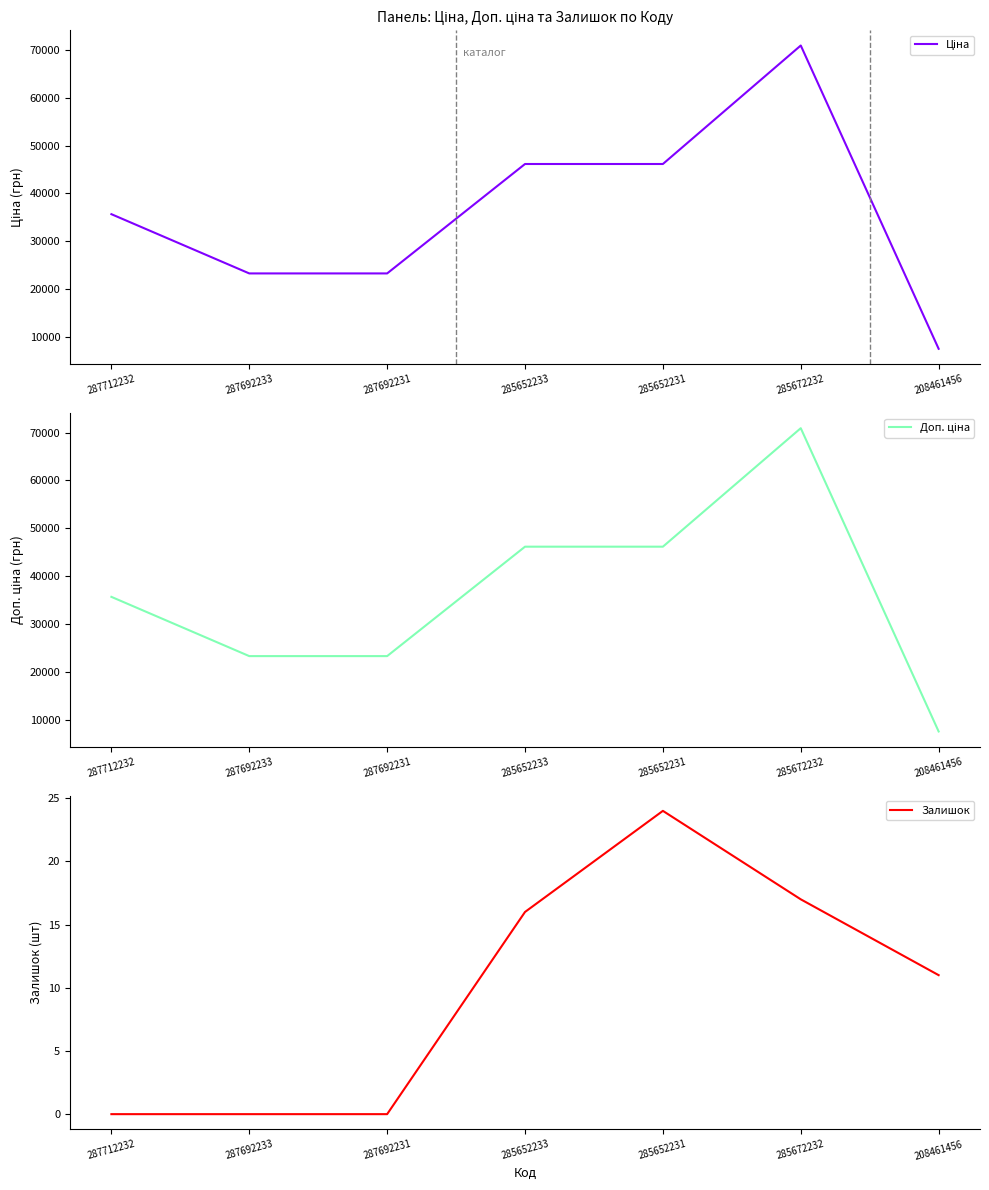

How many lines are shown in the chart?

3